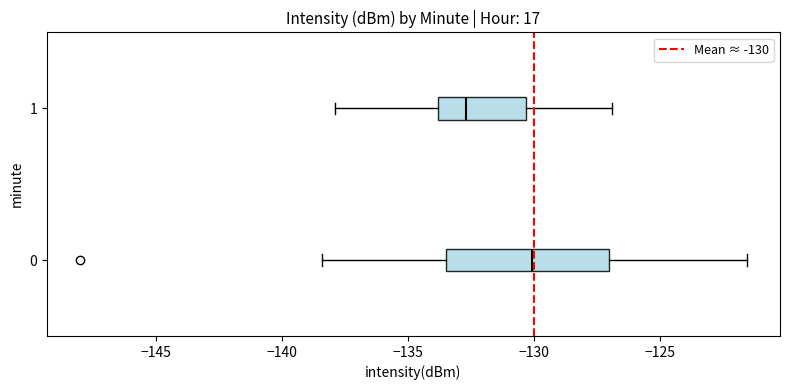

Reading bottom to top, read every box against the x-axis: the position of its median line, the range the box covers, and the ends of its whiskers. The values are not printed on the chart, so give them approximately, as read against the axis.

0: median -130.0, box -133.5 to -127.0, whiskers -138.5 to -121.5
1: median -132.5, box -134.0 to -130.5, whiskers -138.0 to -127.0